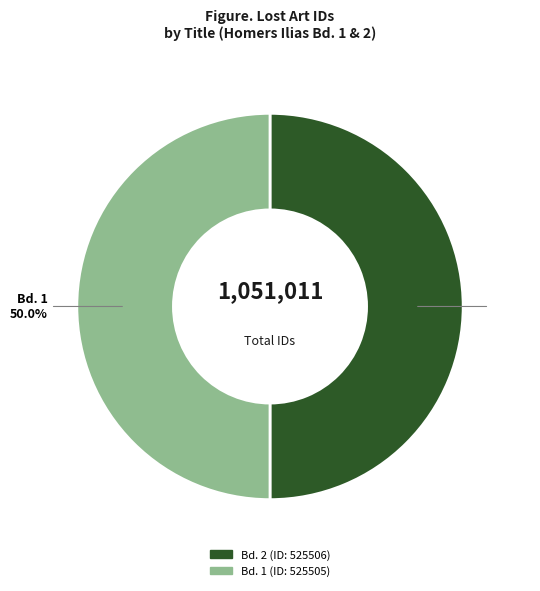

How many segments does this pie chart have?

2